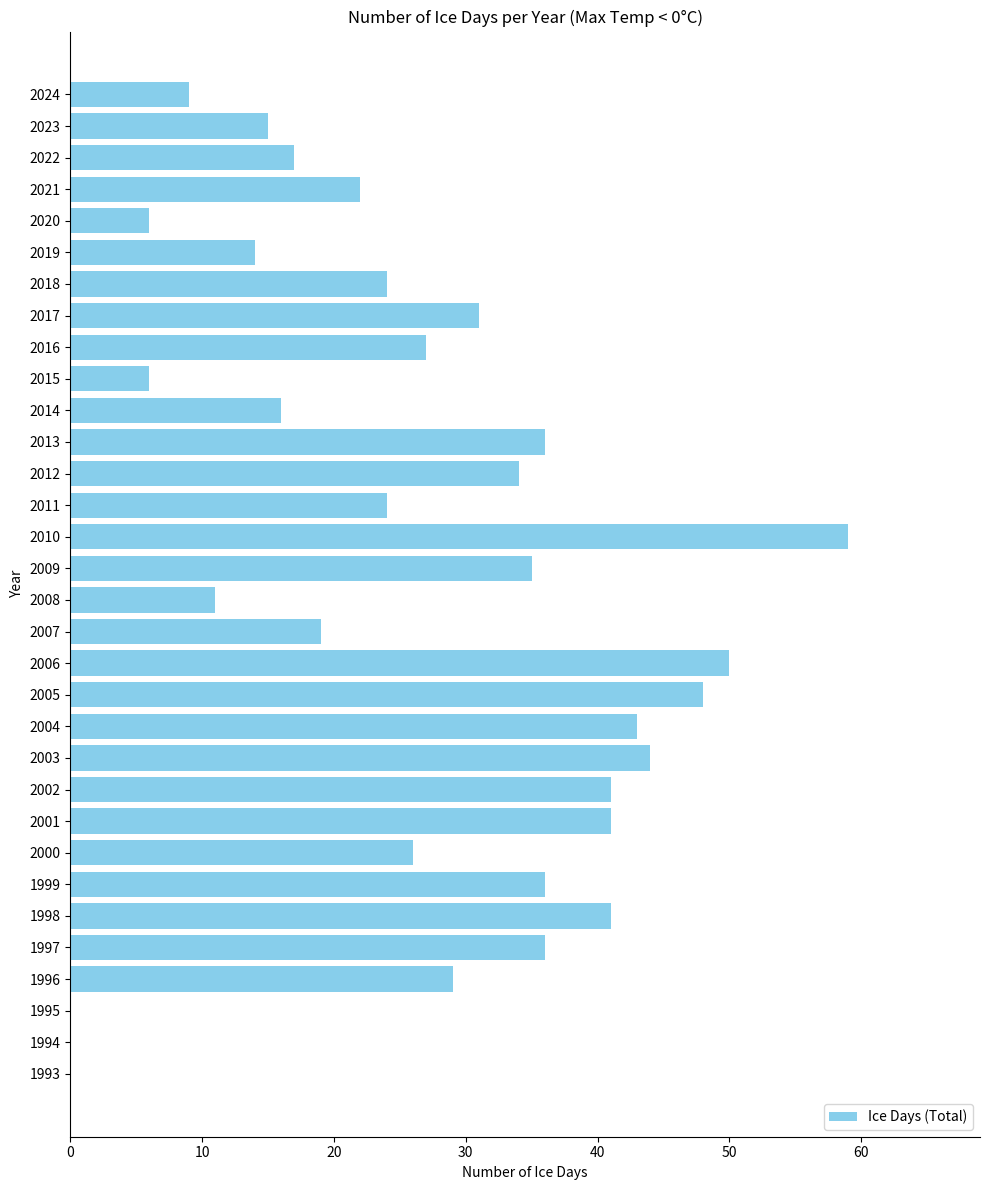

How many categories are shown in the chart?

32